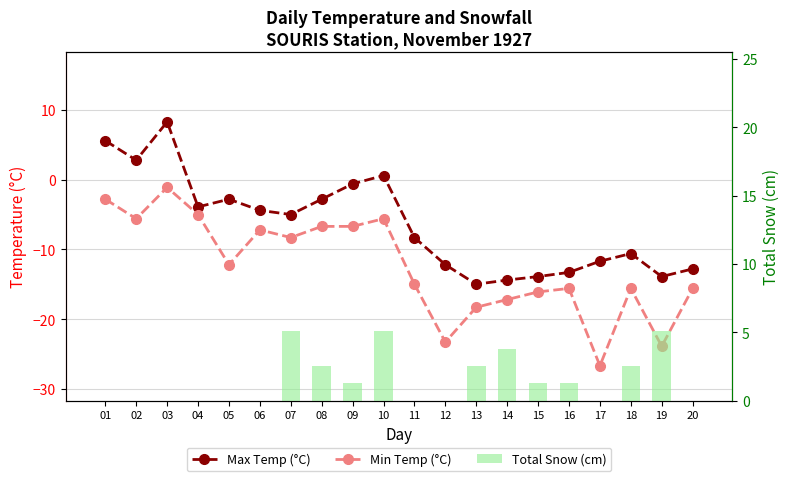

Reading left to right, transcribe all the data shown in this chart.

Max Temp (°C): 01=5.6	02=2.8	03=8.3	04=-3.9	05=-2.8	06=-4.4	07=-5.0	08=-2.8	09=-0.6	10=0.6	11=-8.3	12=-12.2	13=-15.0	14=-14.4	15=-13.9	16=-13.3	17=-11.7	18=-10.6	19=-13.9	20=-12.8
Min Temp (°C): 01=-2.8	02=-5.6	03=-1.1	04=-5.0	05=-12.2	06=-7.2	07=-8.3	08=-6.7	09=-6.7	10=-5.6	11=-15.0	12=-23.3	13=-18.3	14=-17.2	15=-16.1	16=-15.6	17=-26.7	18=-15.6	19=-23.9	20=-15.6
Total Snow (cm): 01=0.0	02=0.0	03=0.0	04=0.0	05=0.0	06=0.0	07=5.1	08=2.5	09=1.3	10=5.1	11=0.0	12=0.0	13=2.5	14=3.8	15=1.3	16=1.3	17=0.0	18=2.5	19=5.1	20=0.0